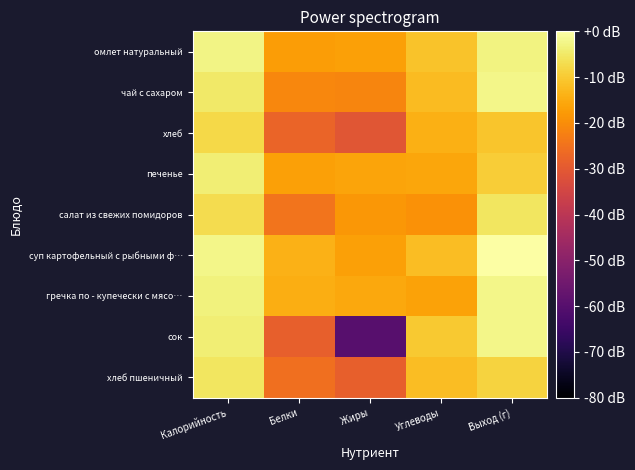

List the series in order of their peak value, lowest first.

хлеб, хлеб пшеничный, салат из свежих помидоров, печенье, омлет натуральный, чай с сахаром, гречка по - купечески с мясо…, сок, суп картофельный с рыбными ф…